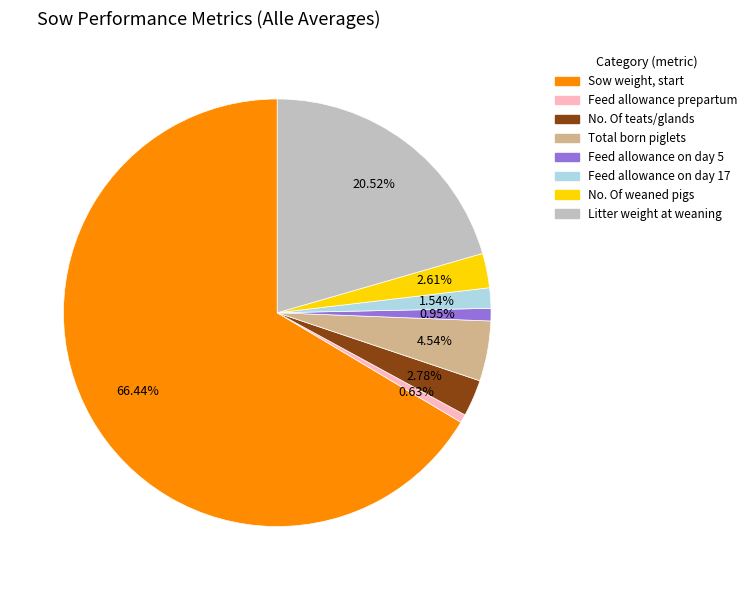

How much of the chart is everything except Total born piglets?

95.5%